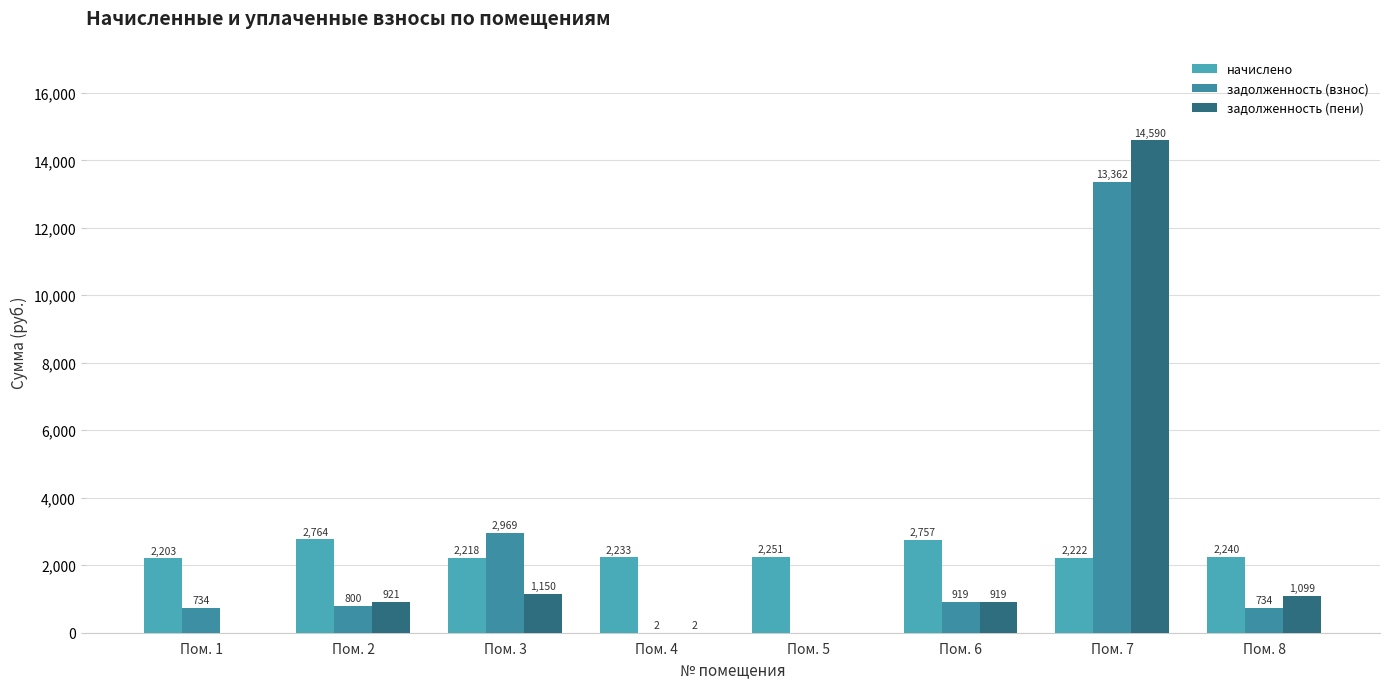

How many groups of bars are there?

8